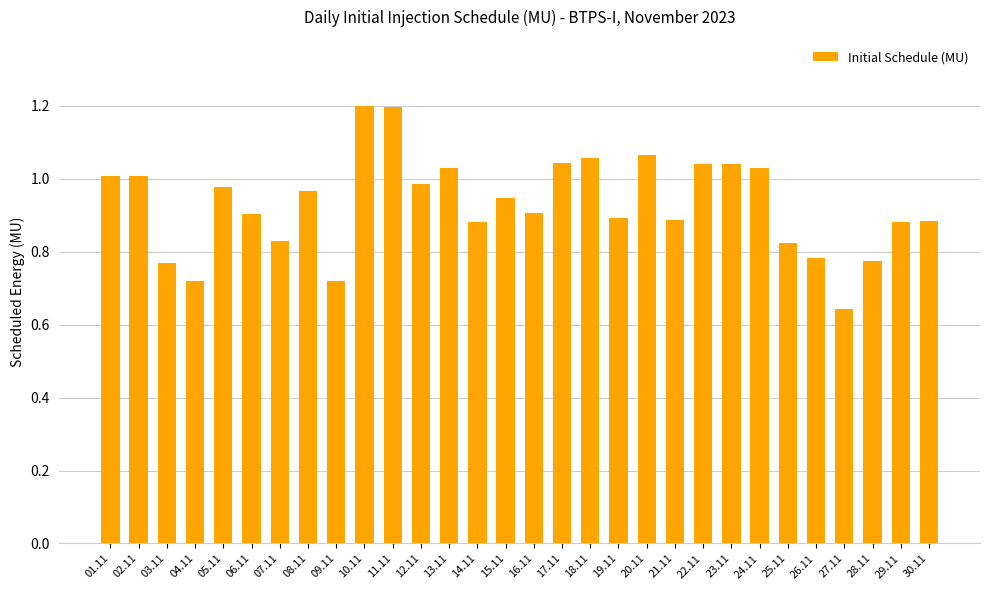

How many distinct data groups are displayed?

1